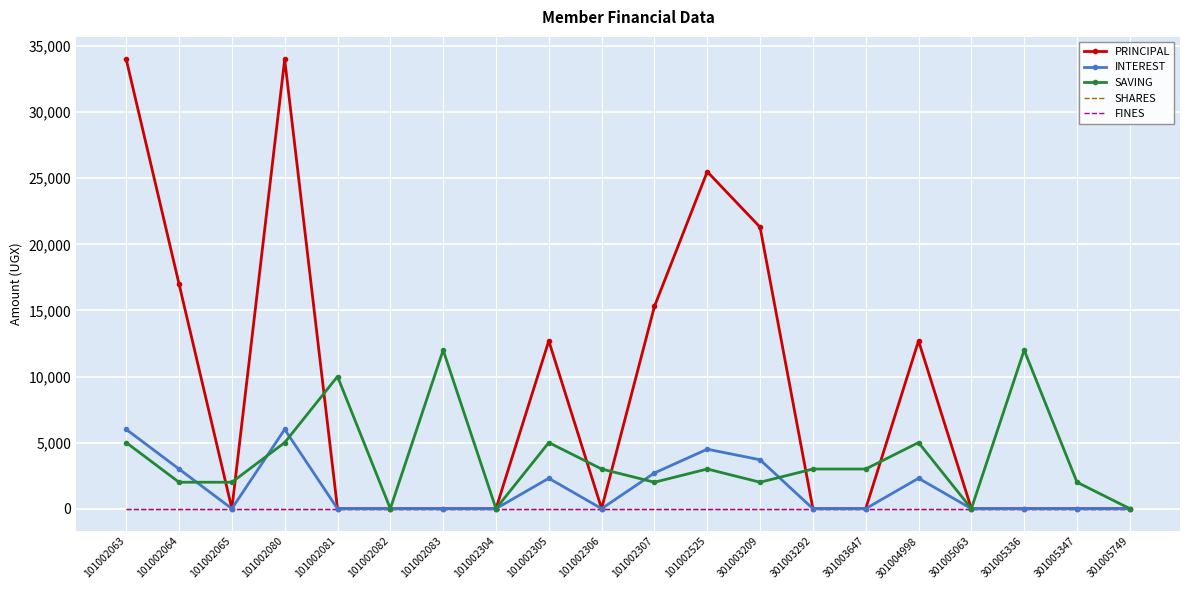

How many lines are shown in the chart?

5